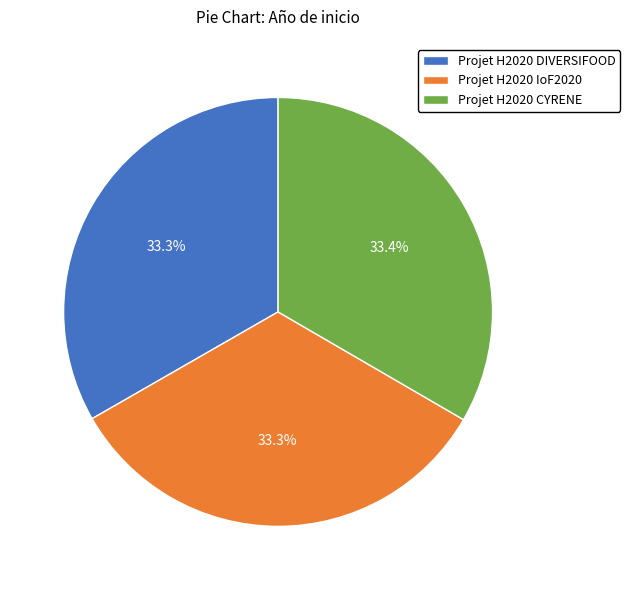

True or false: Projet H2020 DIVERSIFOOD accounts for 33% of the total.

True